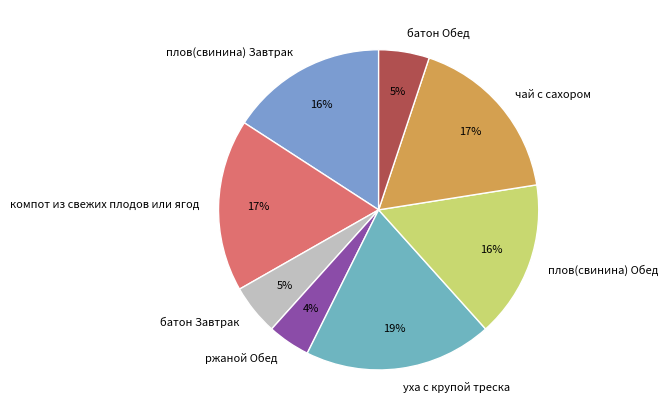

To the nearest percent, what is the combined percentage of уха с крупой треска and чай с сахором?

36%